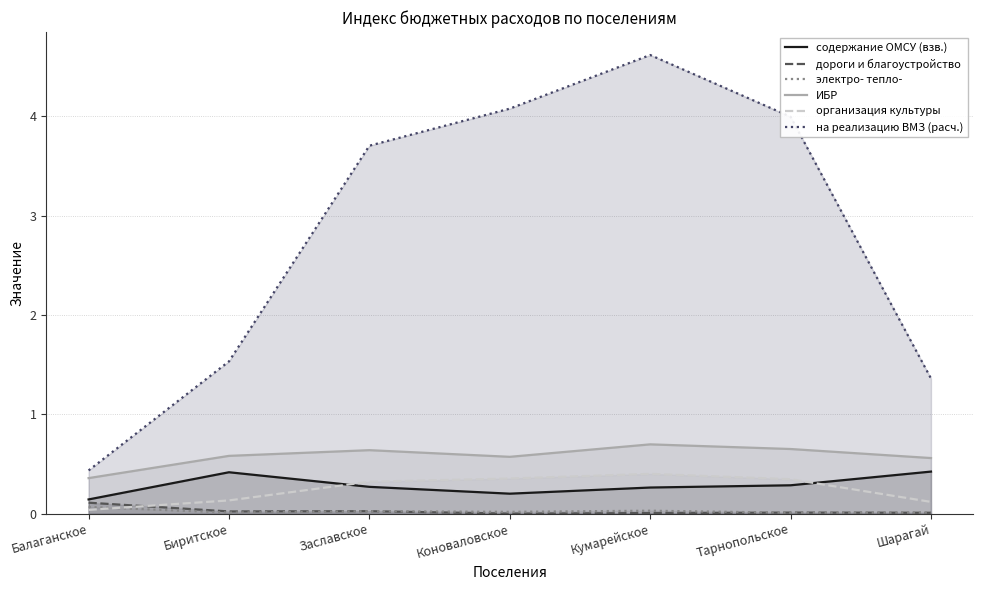

The value of на реализацию ВМЗ (расч.) at Биритское is 0.6. True or false?

False